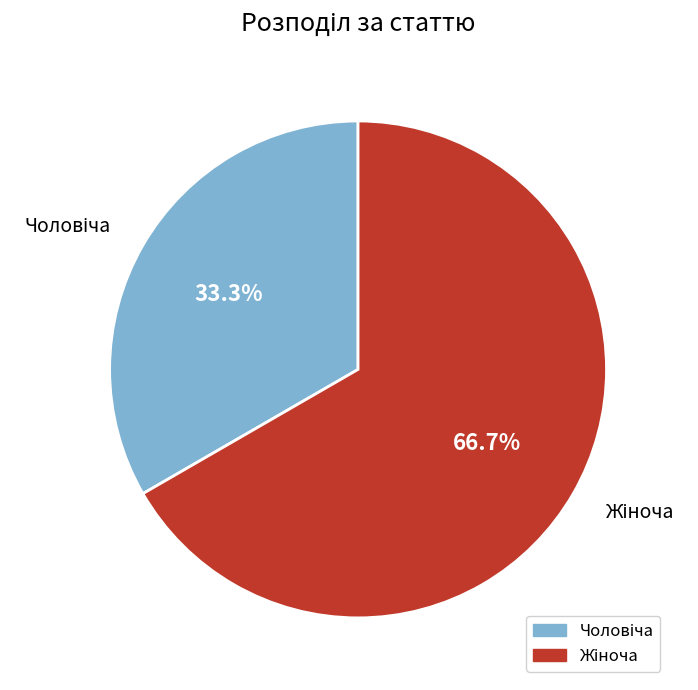

Does any single category account for the majority?

Yes